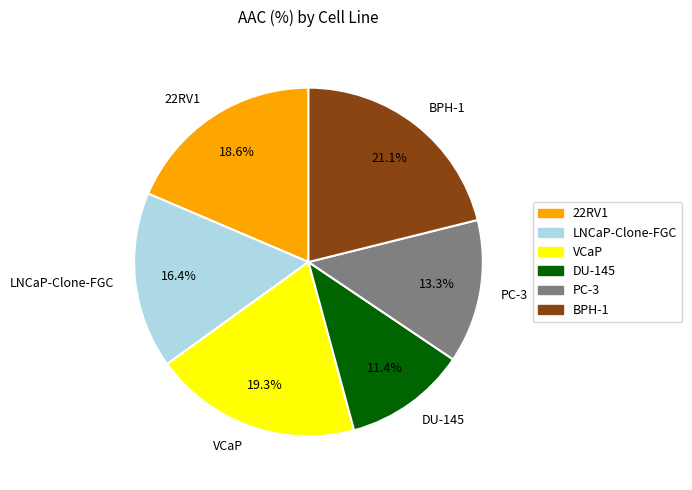

To the nearest percent, what portion does VCaP represent?

19%